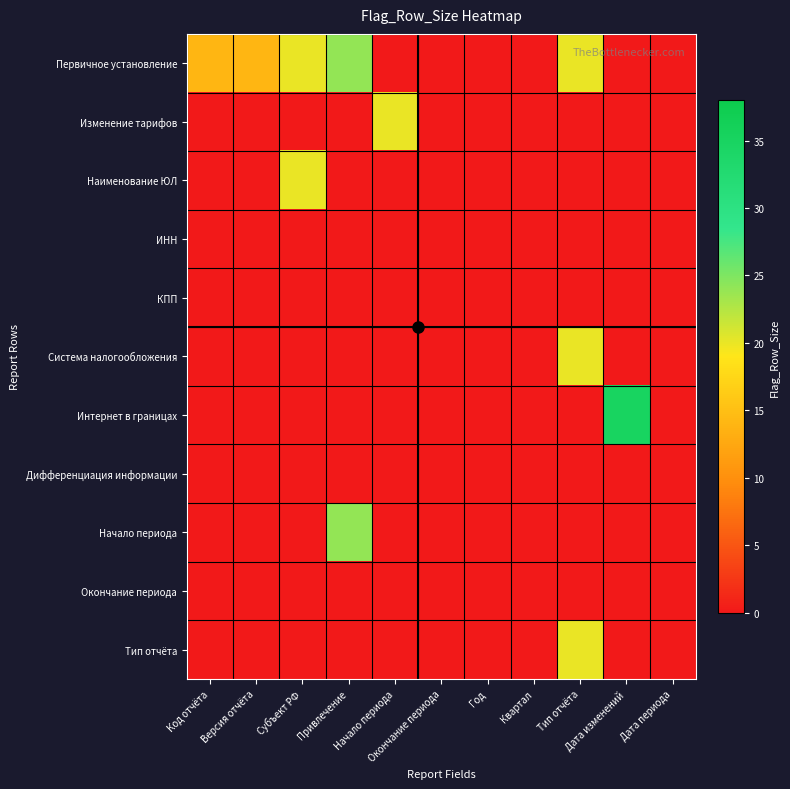

Which series has the largest total across all categories?

Первичное установление